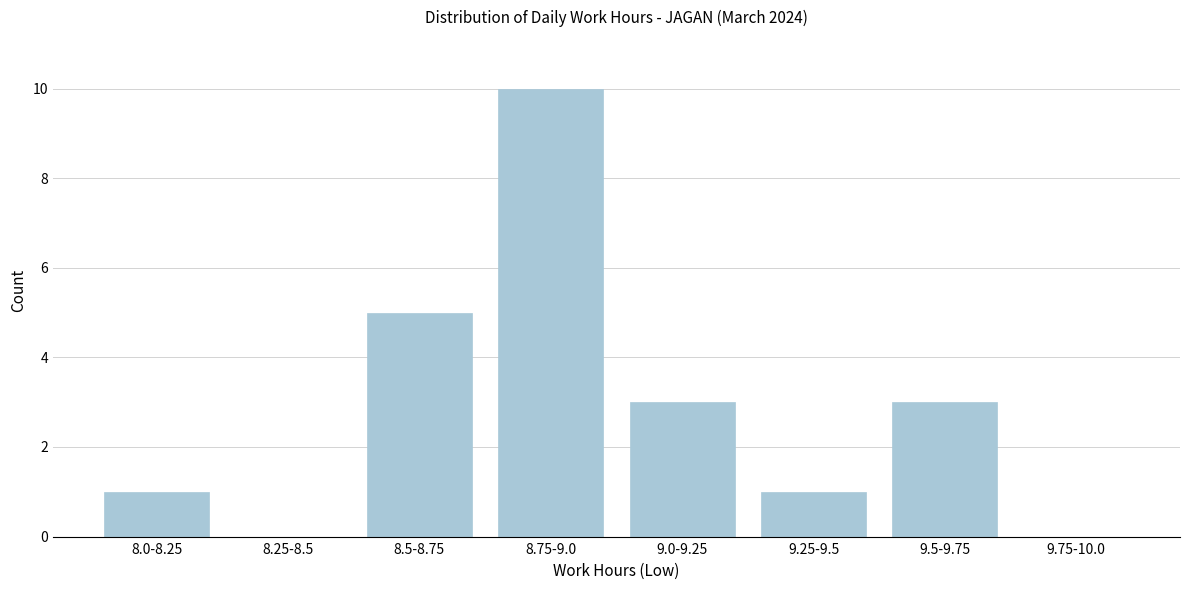

Reading left to right, list all the values displayed in this chart.

8.0-8.25=1	8.25-8.5=0	8.5-8.75=5	8.75-9.0=10	9.0-9.25=3	9.25-9.5=1	9.5-9.75=3	9.75-10.0=0